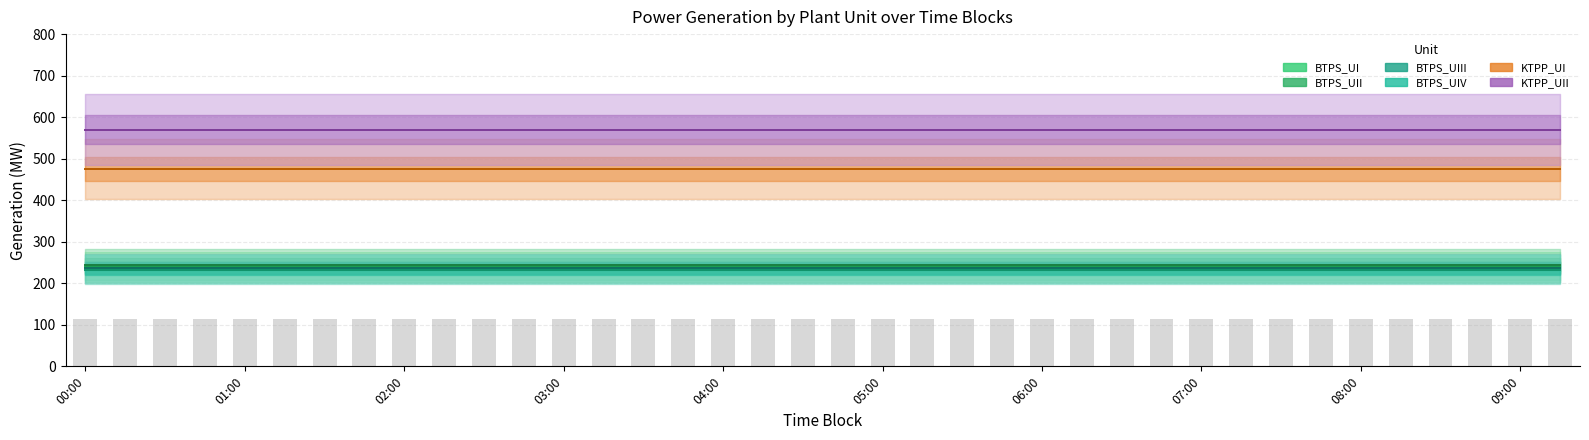

At which label does BTPS_UIII reach its peak?

00:00